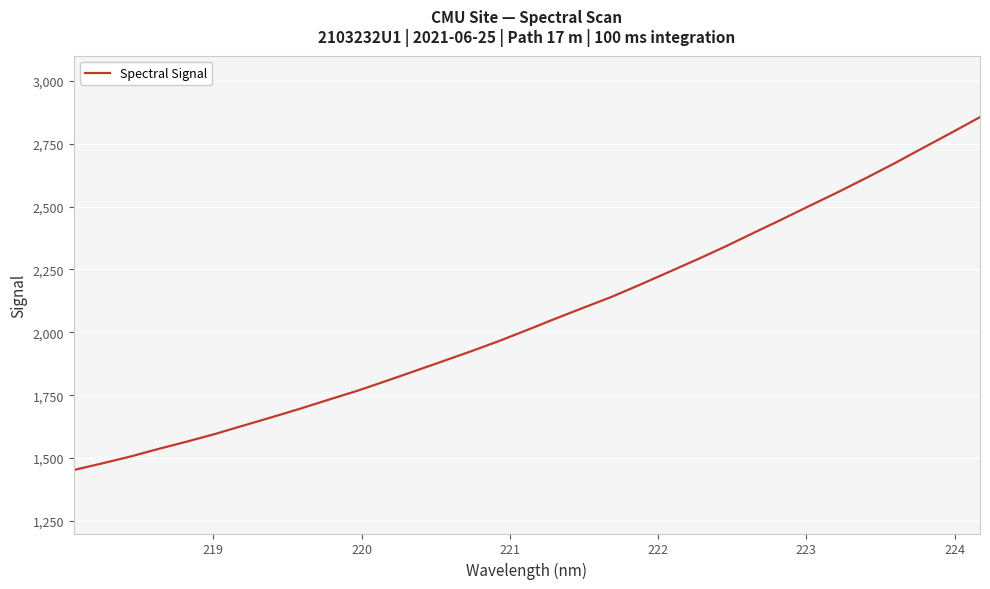

What is the difference between the maximum and minimum values?

1403.2